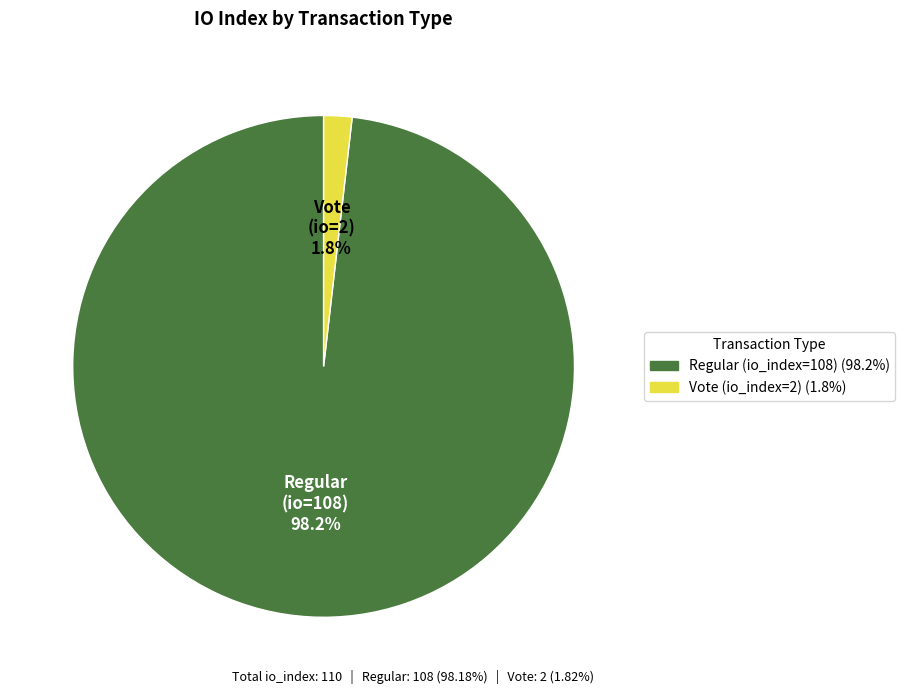

To the nearest percent, what is the difference between the Vote (io_index=2) and Regular (io_index=108) slice percentages?

96%